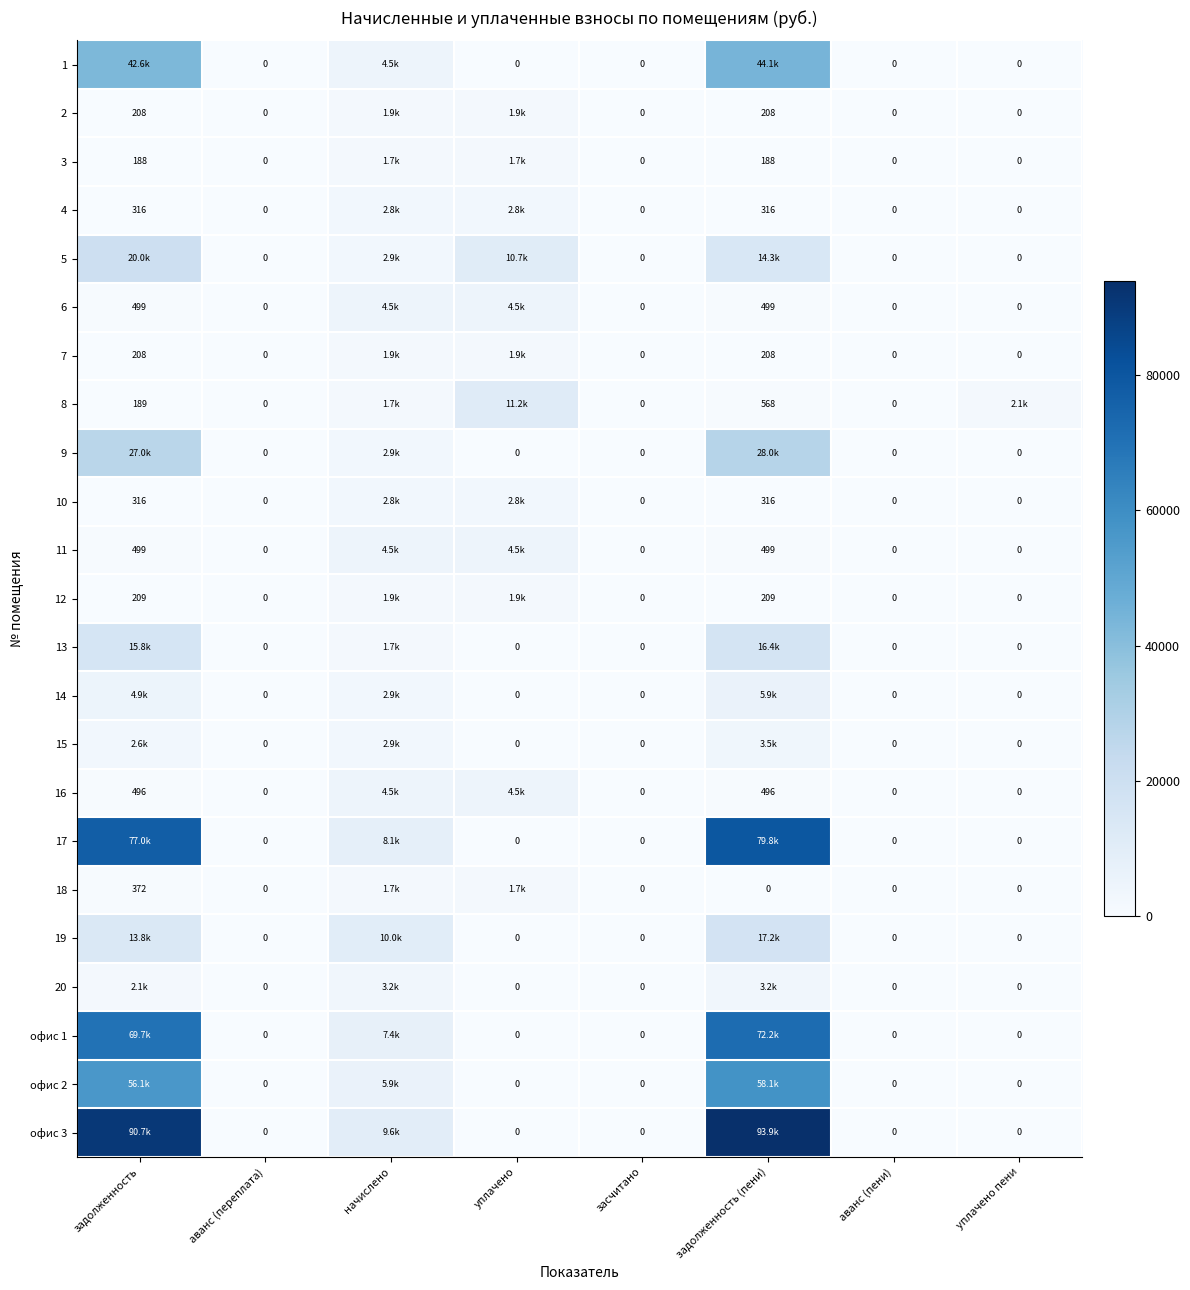

Between начислено and уплачено, which is larger?

начислено